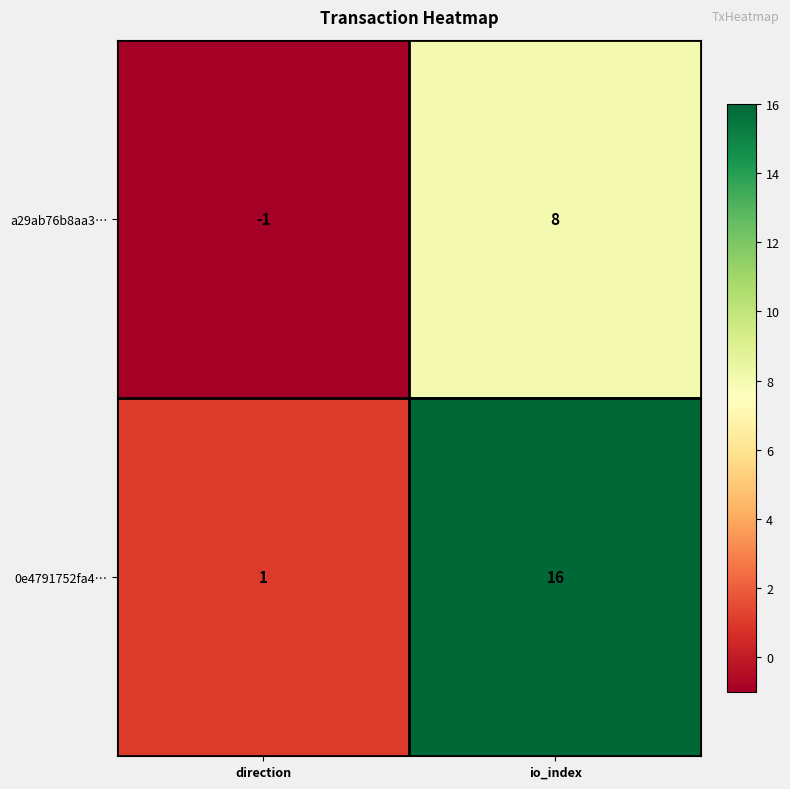

Reading left to right, what are all the values shown in this chart?

a29ab76b8aa3…: direction=-1	io_index=8
0e4791752fa4…: direction=1	io_index=16